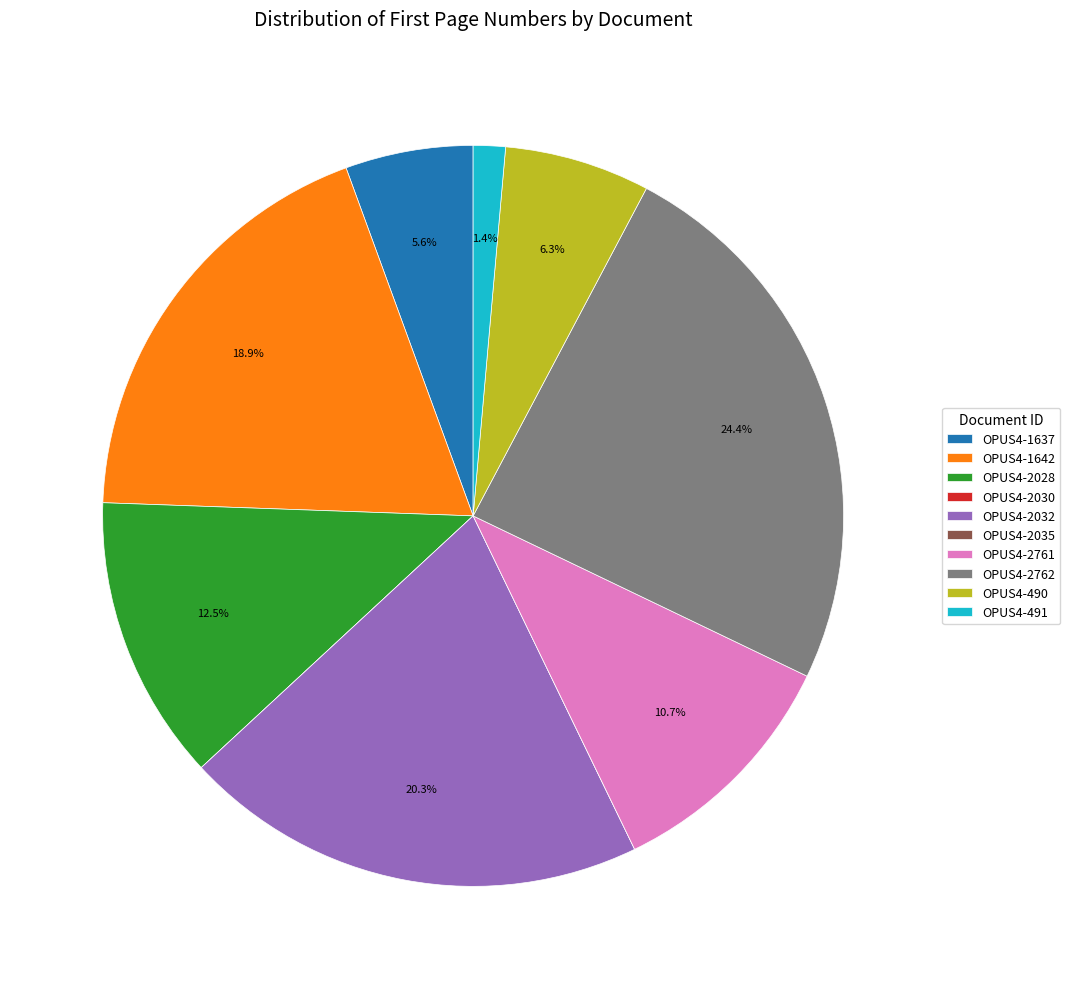

Is it true that OPUS4-2762 is 37% of the pie?

False